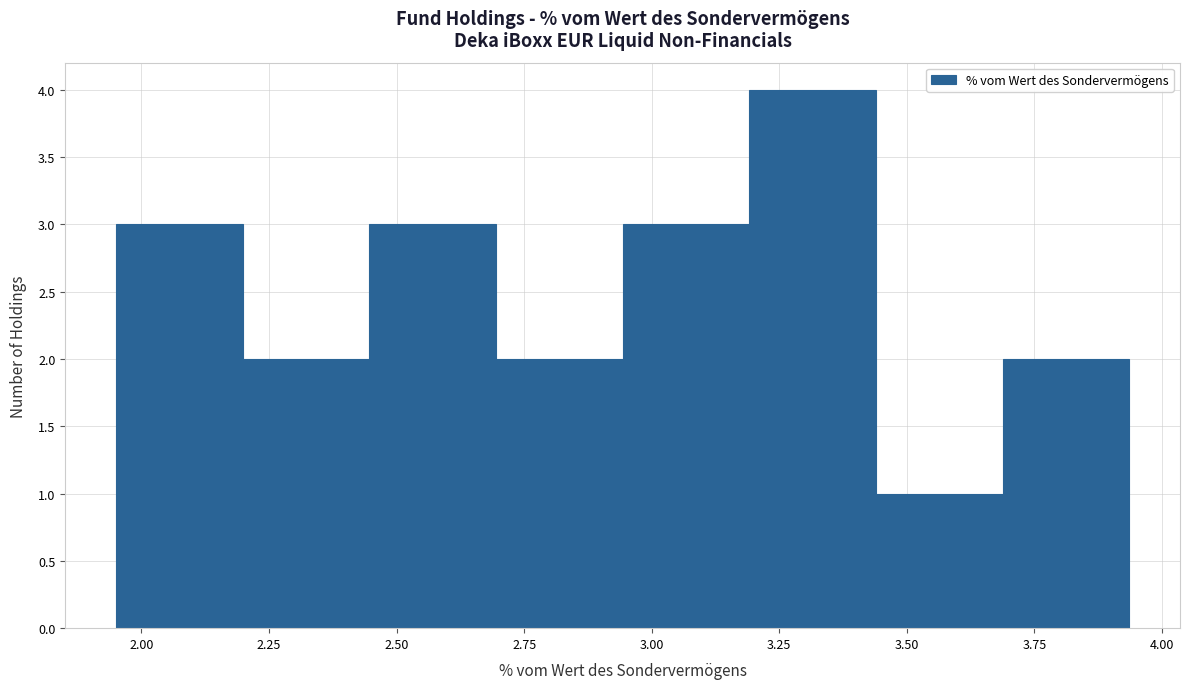

Reading left to right, list every bar in this chart as the range it spans on the x-axis followed by its height. Neither the bar edges nor the heights are printed on the chart, so give them approximately, as read against the axes.

1.95 to 2.20: 3
2.20 to 2.45: 2
2.45 to 2.70: 3
2.70 to 2.95: 2
2.95 to 3.20: 3
3.20 to 3.45: 4
3.45 to 3.70: 1
3.70 to 3.95: 2